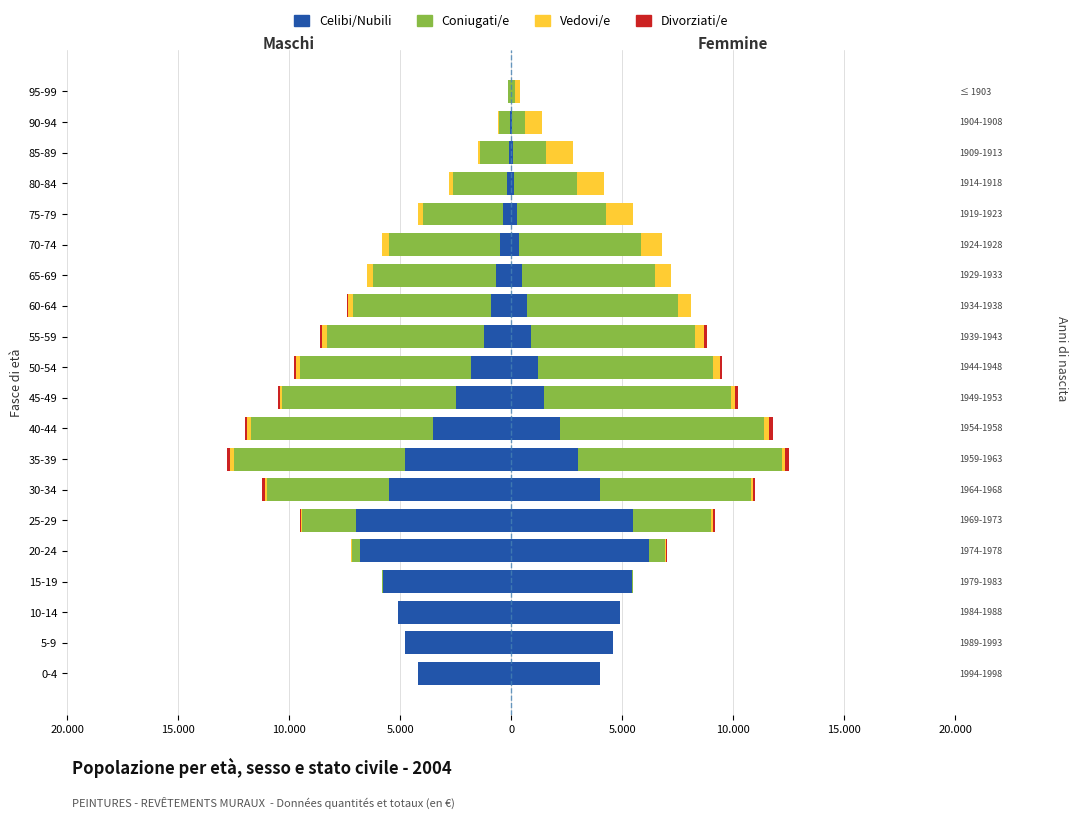

How many values in the Celibi/Nubili series are below -1800?

10